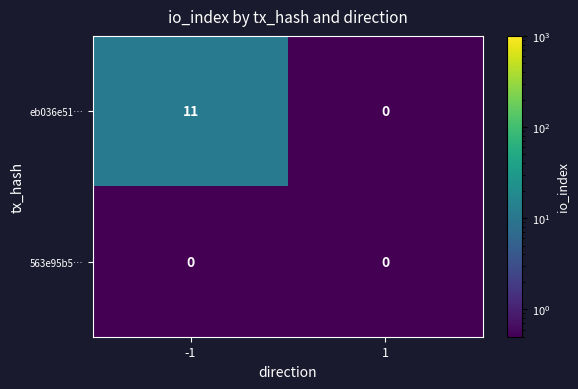

List the series in order of their peak value, highest first.

eb036e51…, 563e95b5…